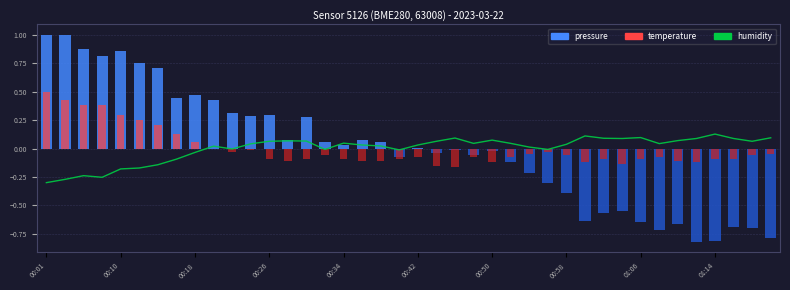

Where is the data nearest to the value 0?

10